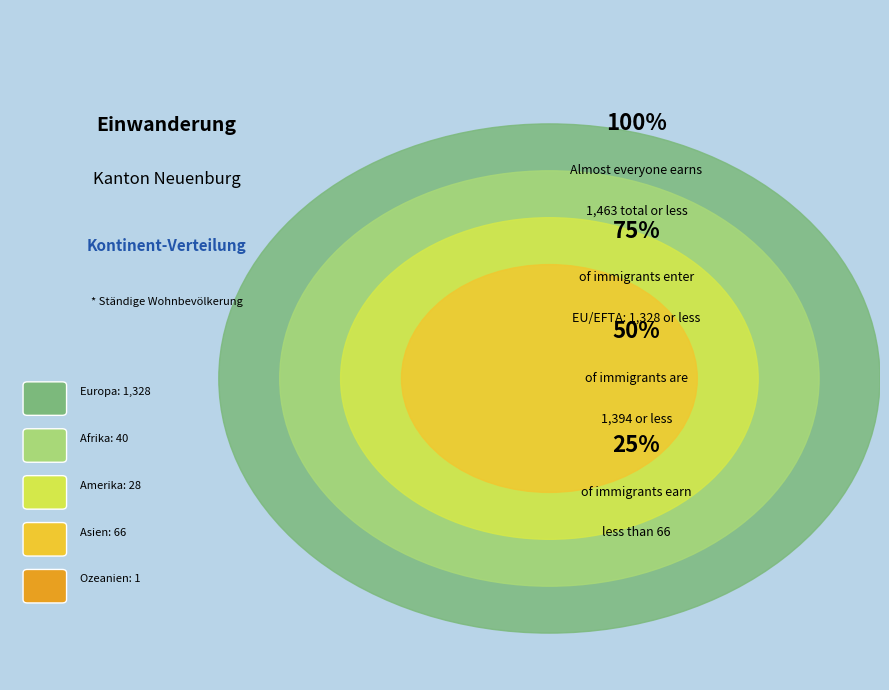

What percentage is the Europa slice, to the nearest percent?

91%